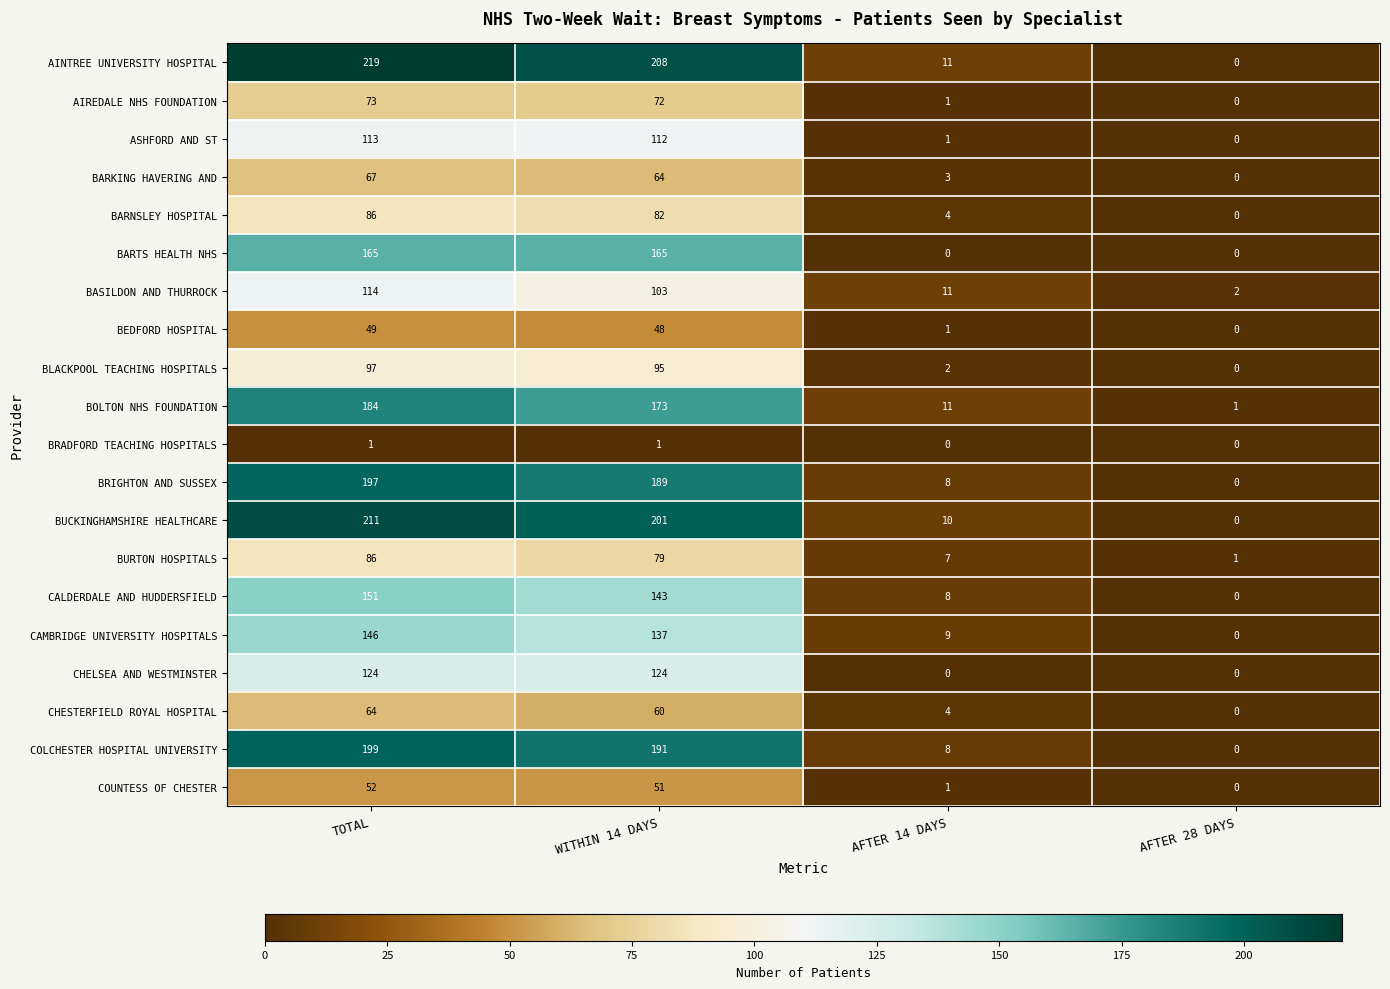

The value of BRADFORD TEACHING HOSPITALS at WITHIN 14 DAYS is 0. True or false?

False